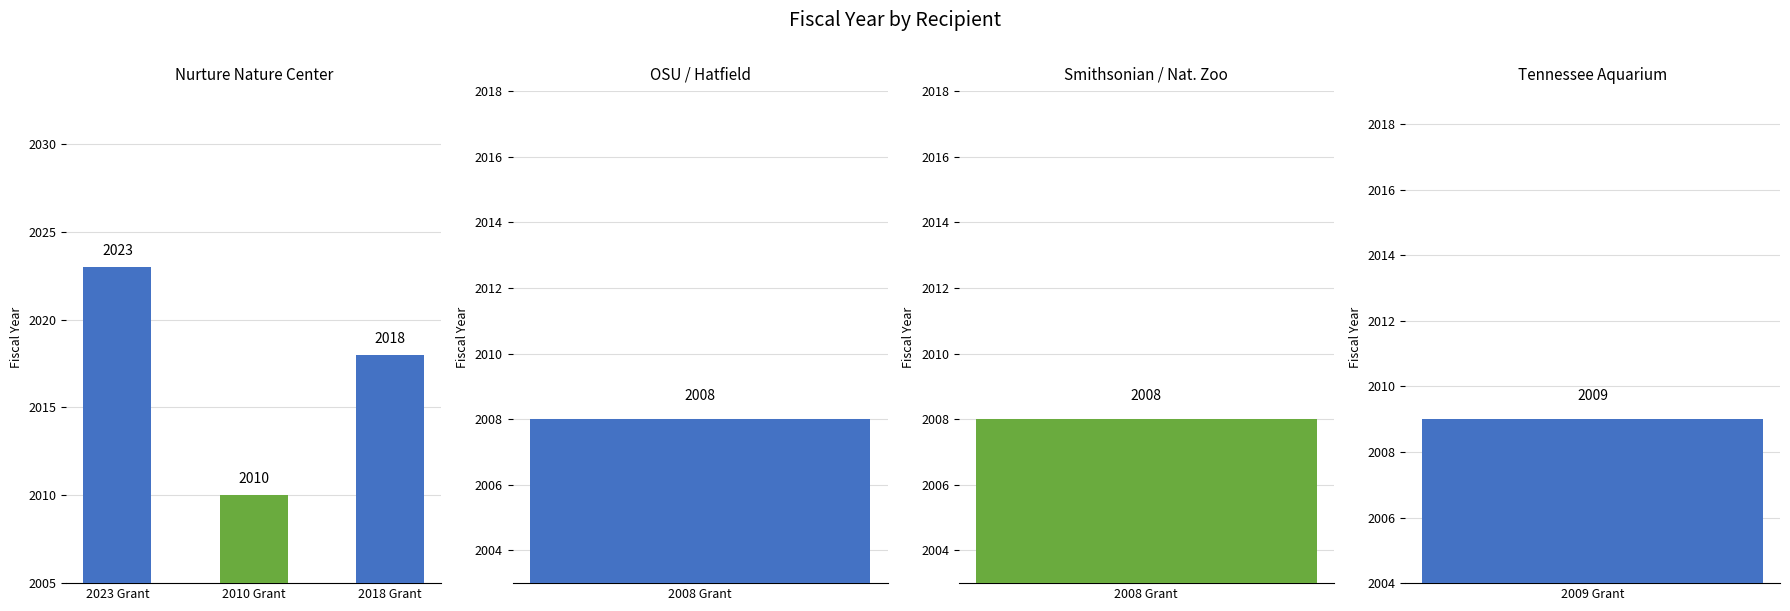

List the labels in order of value, largest first.

2023 Grant, 2018 Grant, 2010 Grant